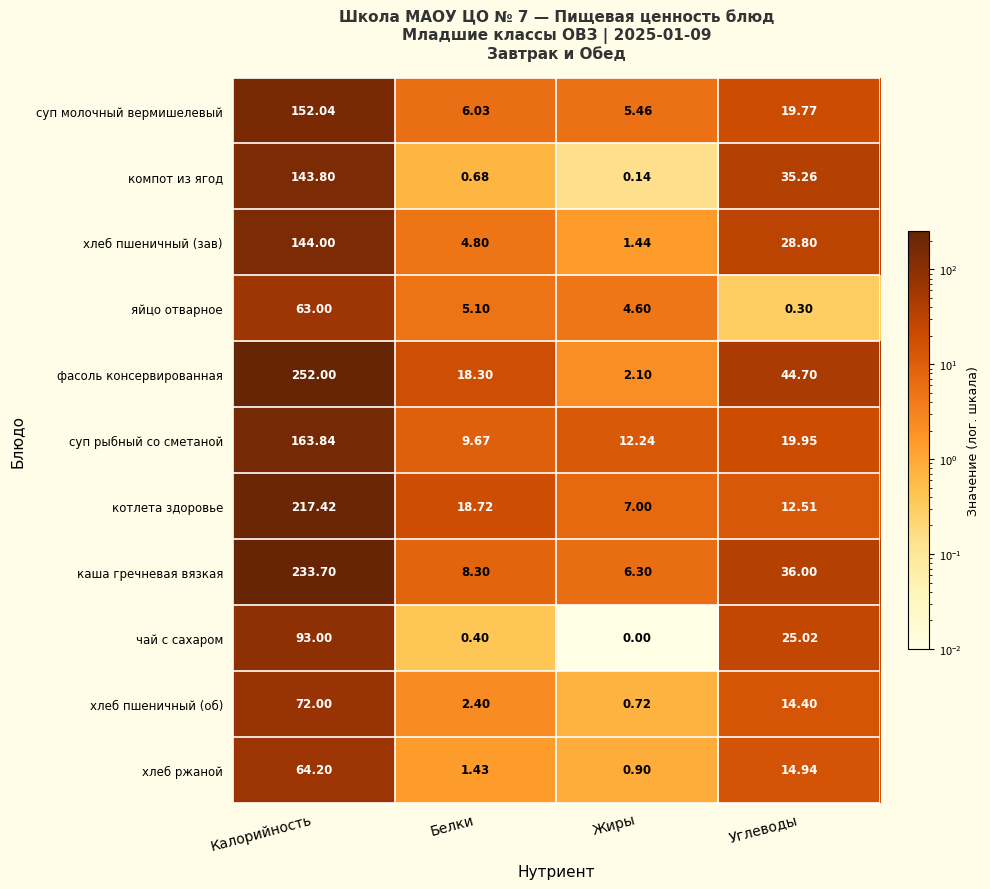

At which category does the chart reach its peak across all series?

Калорийность